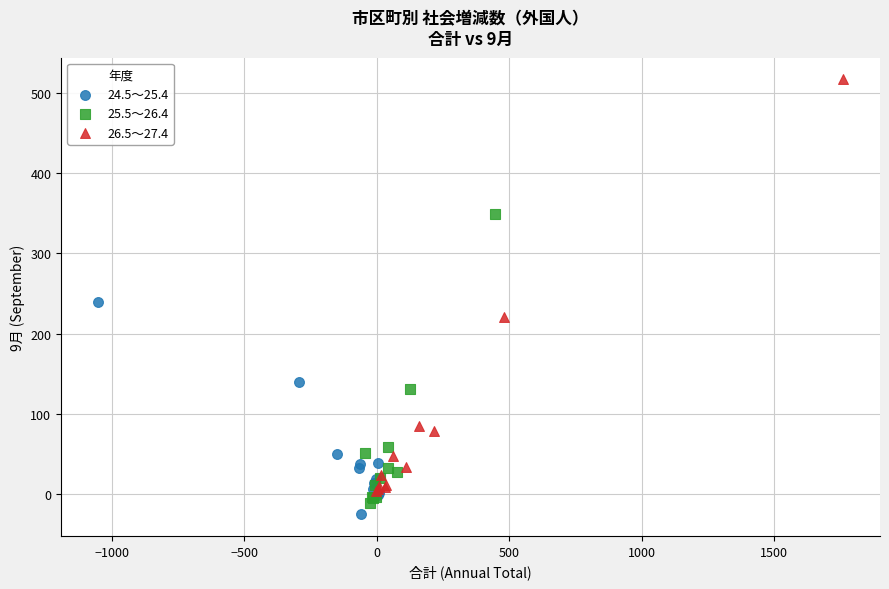

Which series reaches the maximum Y coordinate?

26.5～27.4